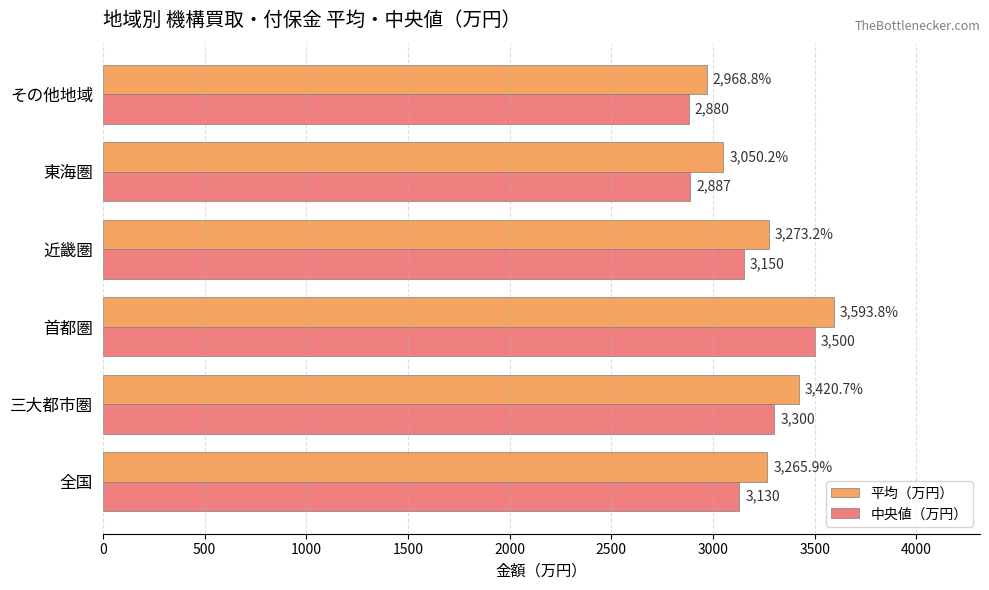

At which category is the sum across all series the highest?

首都圏